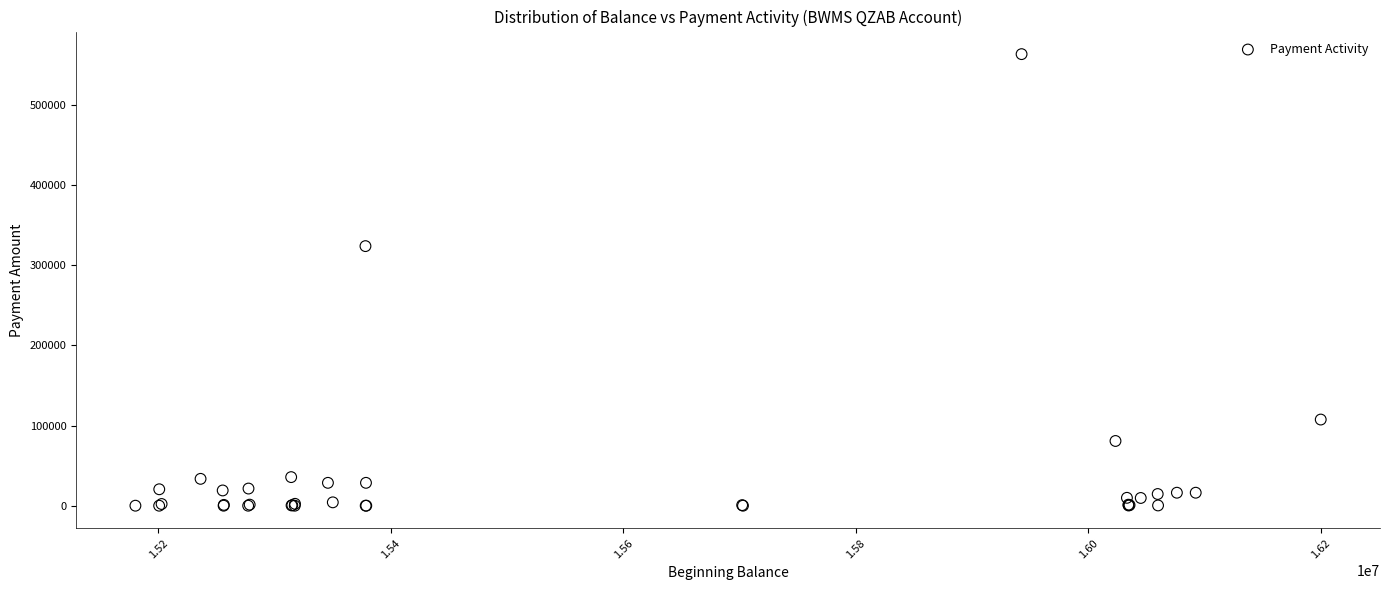

What Y value in the scatter plot is closest to 281819?

324000.0